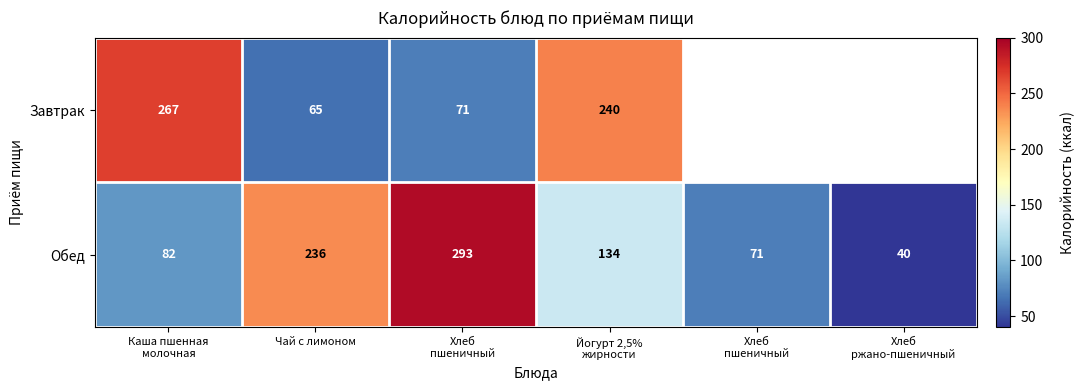

How many data points in Обед are less than 134?

3